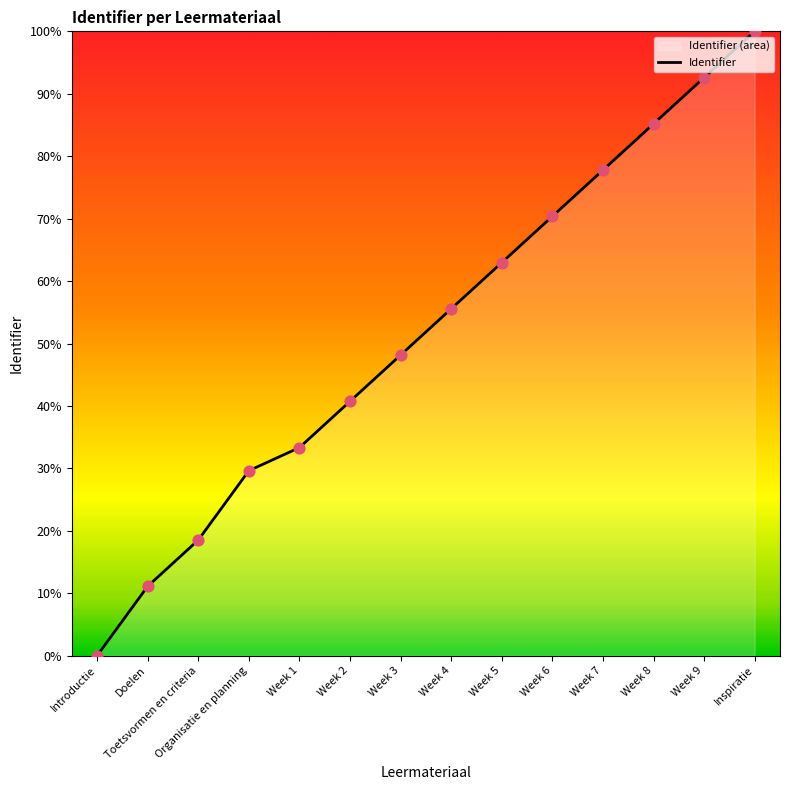

Which has a higher value, Introductie or Week 2?

Week 2